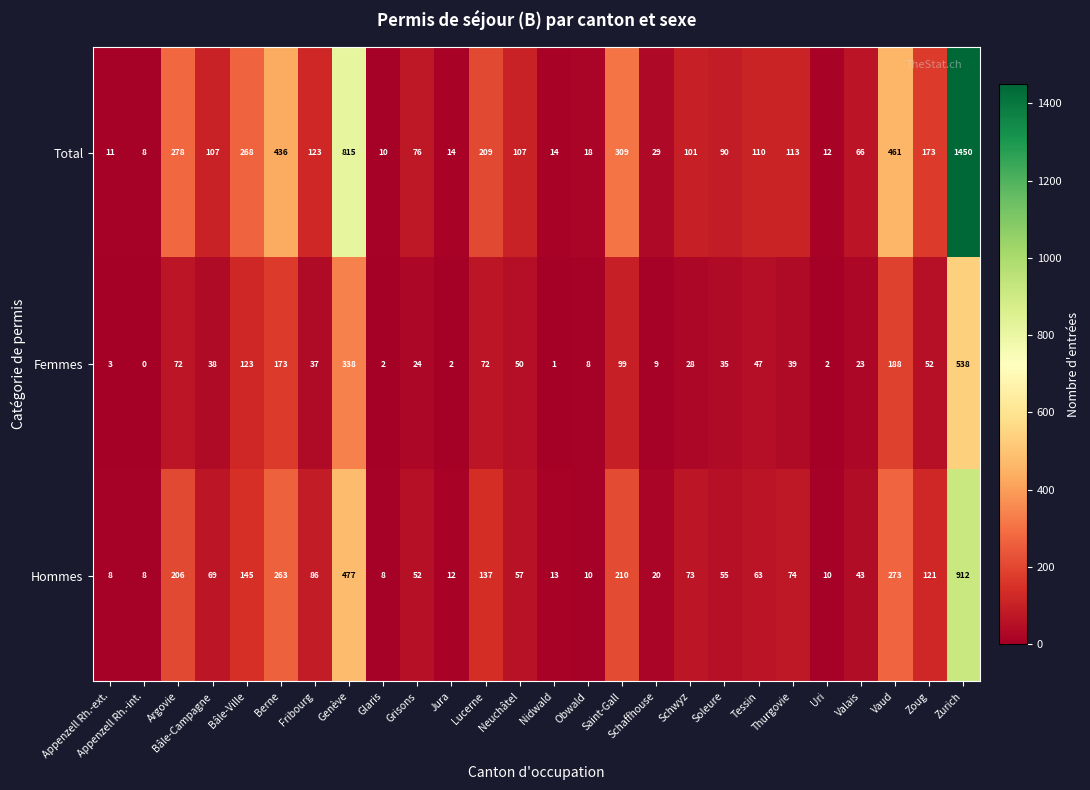

What is the sum of all Hommes values?

3405